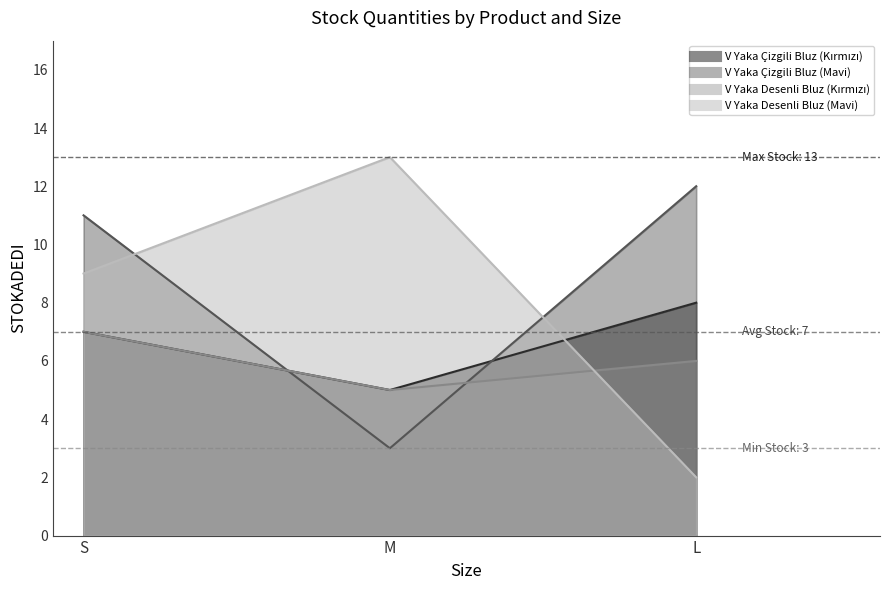

At which label does V Yaka Desenli Bluz (Mavi) reach its peak?

M